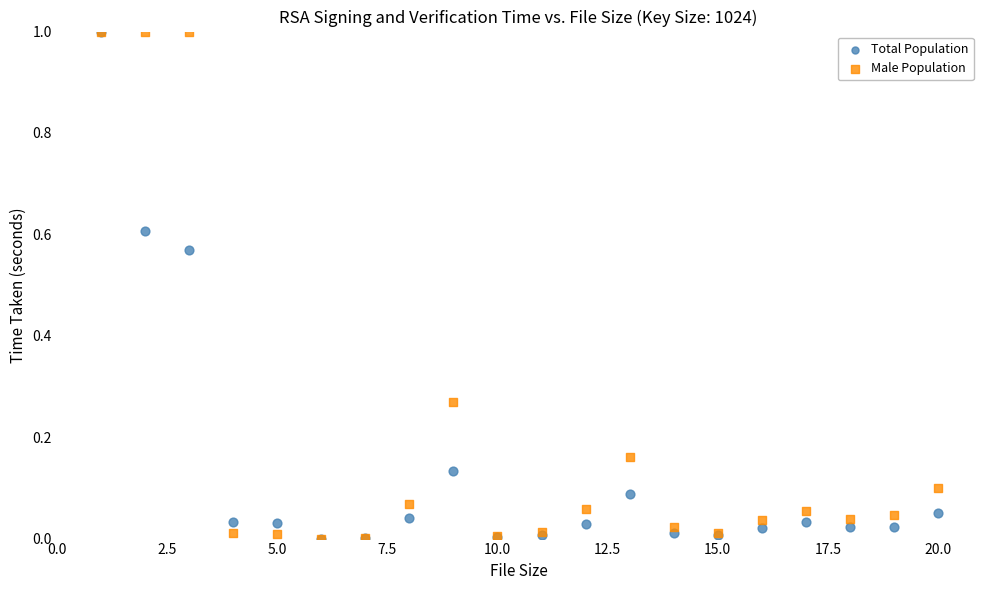

What are all the series names shown in the legend?

Total Population, Male Population